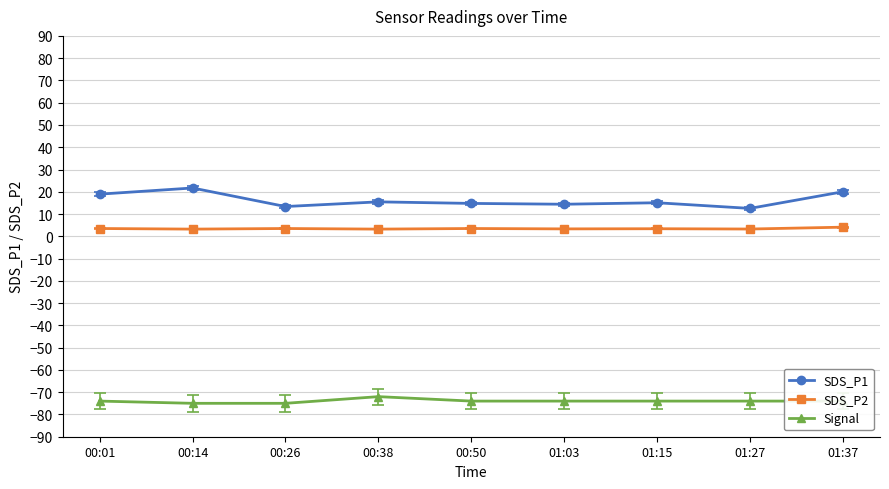

True or false: Signal and SDS_P2 intersect in this chart.

False